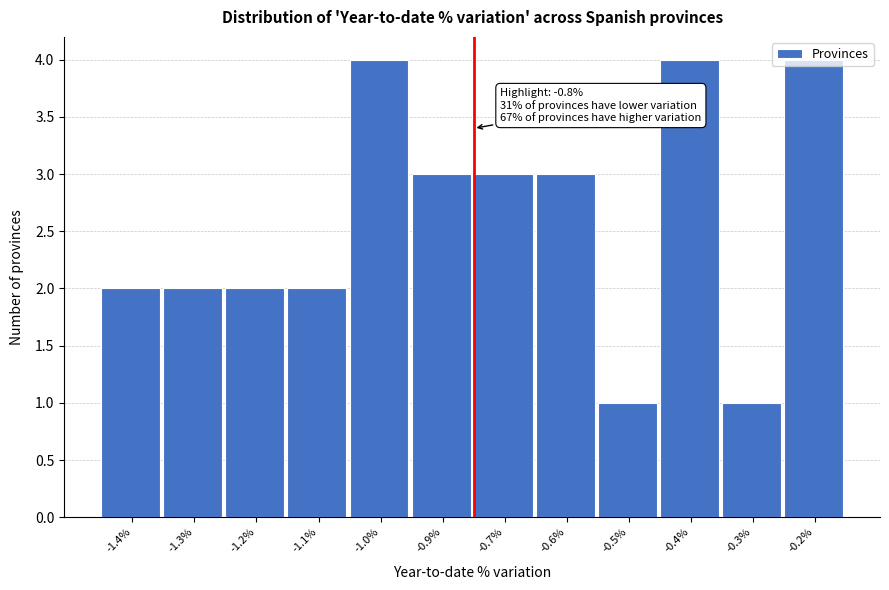

What position from the left is -1.0%?

5